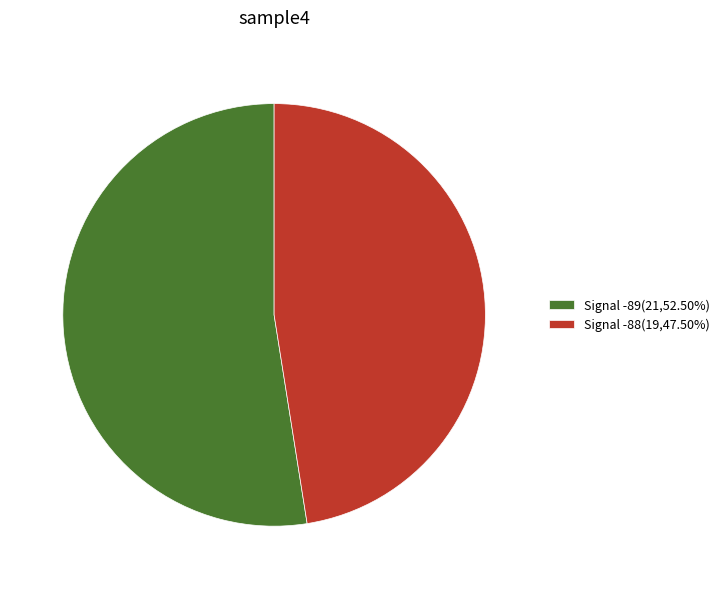

Do Signal -89(21,52.50%) and Signal -88(19,47.50%) together represent more than half of the pie?

Yes